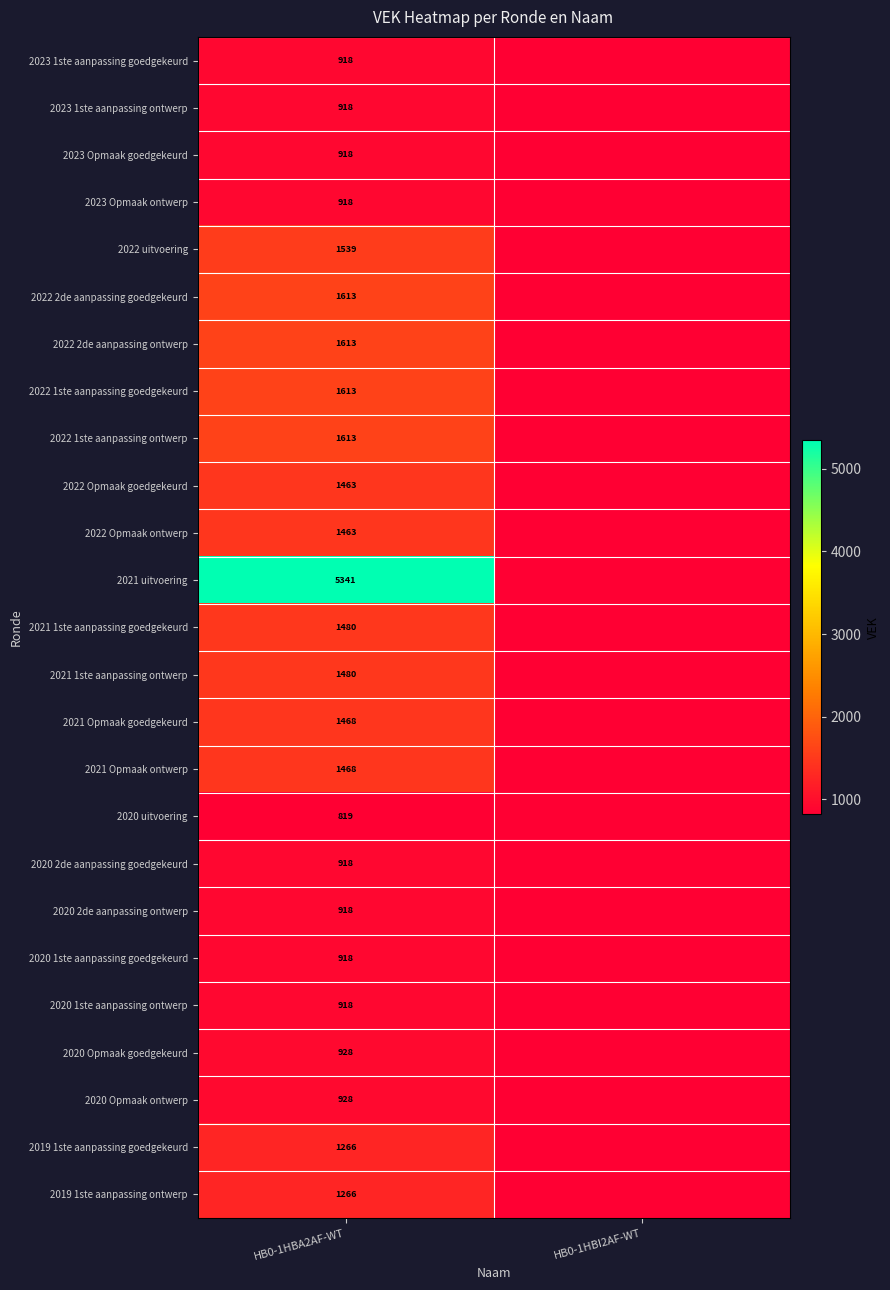

At which category is the sum across all series the highest?

HB0-1HBA2AF-WT